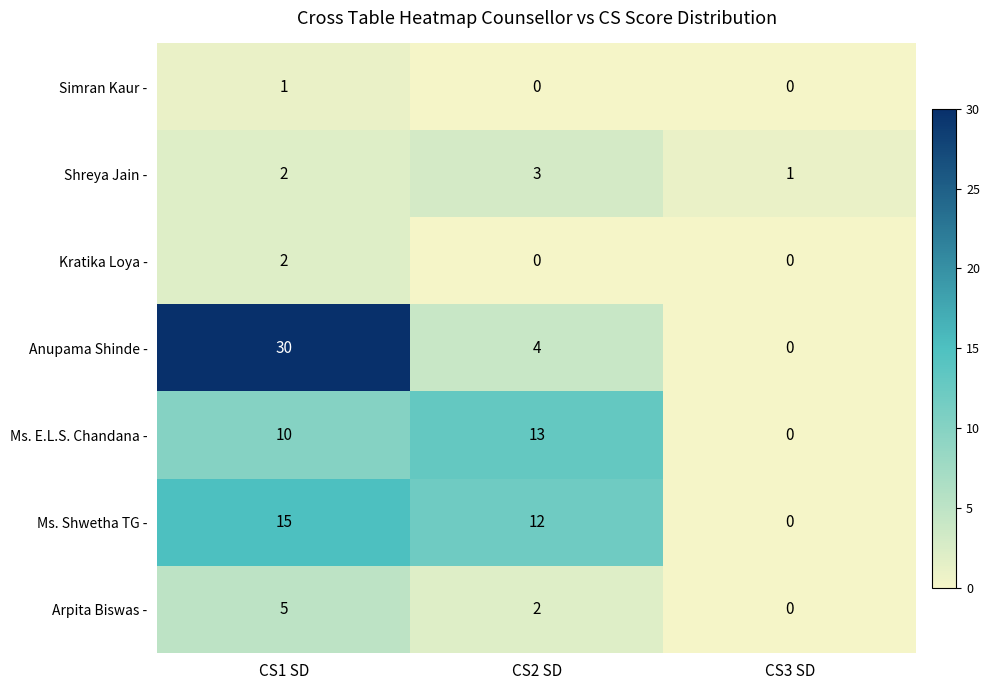

The Simran Kaur - series shows -1 at CS3 SD. True or false?

False